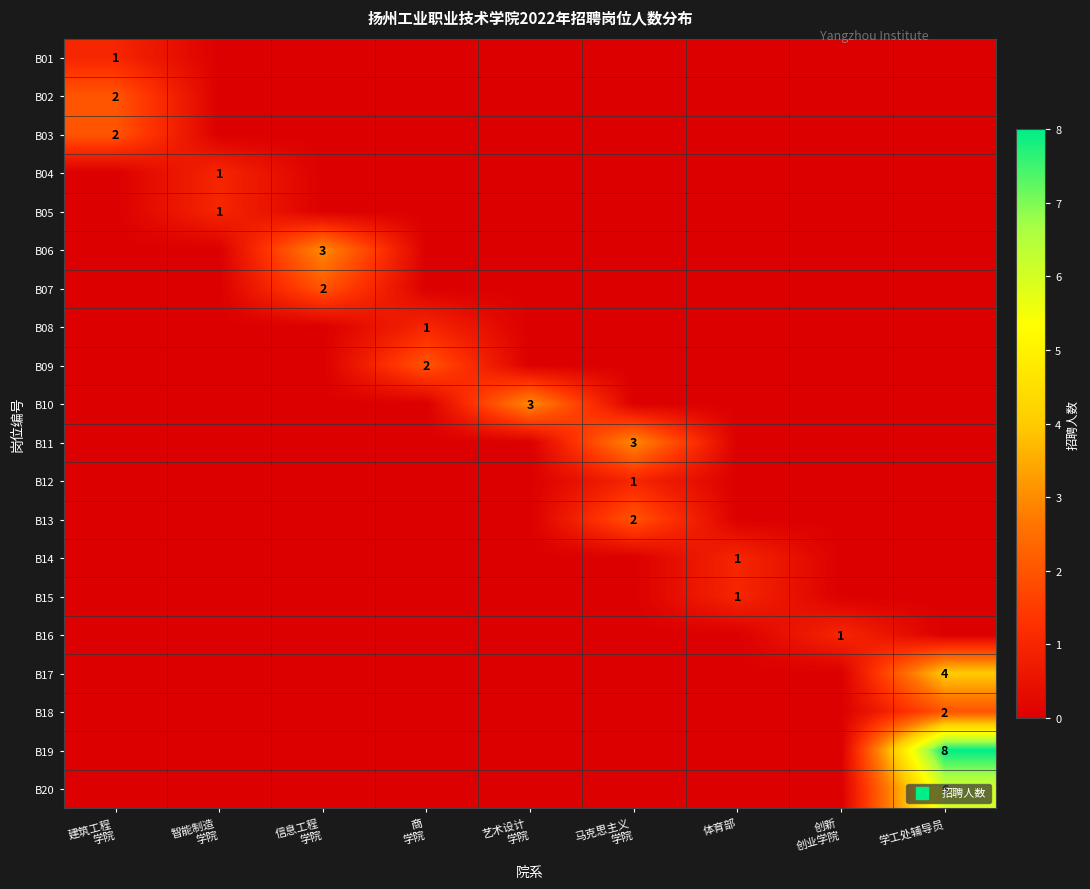

What is the average value of the B20 series?

1